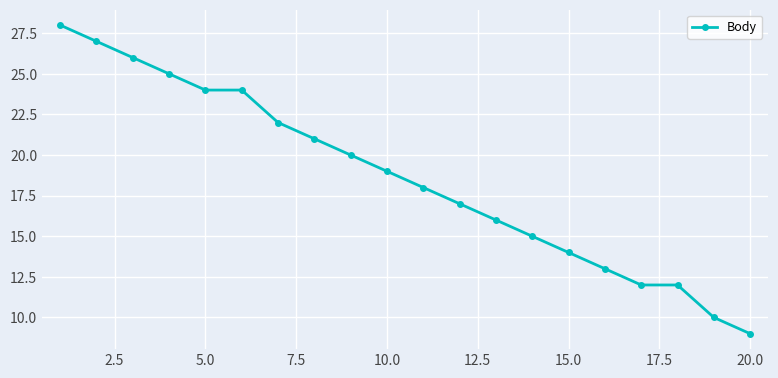

What is the difference between the maximum and second lowest values?

18